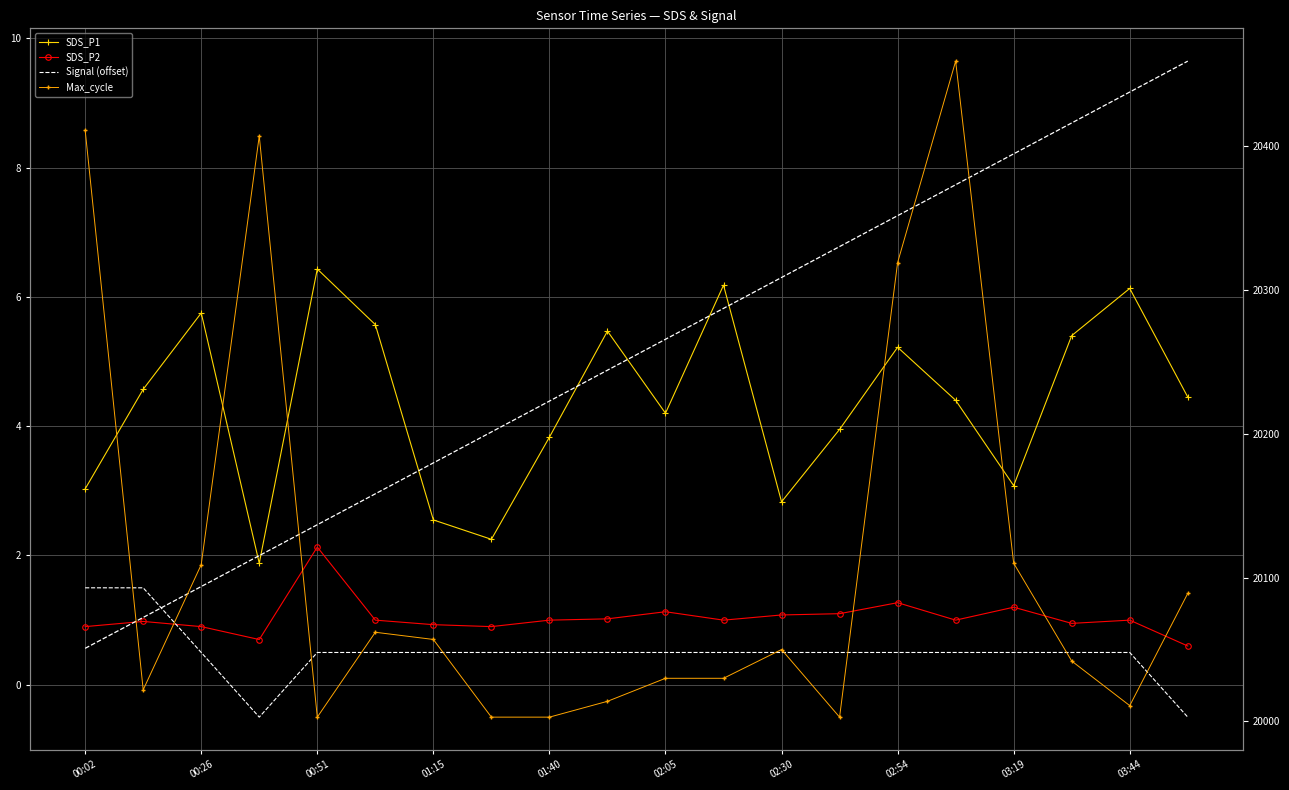

How many categories are shown in the chart?

20